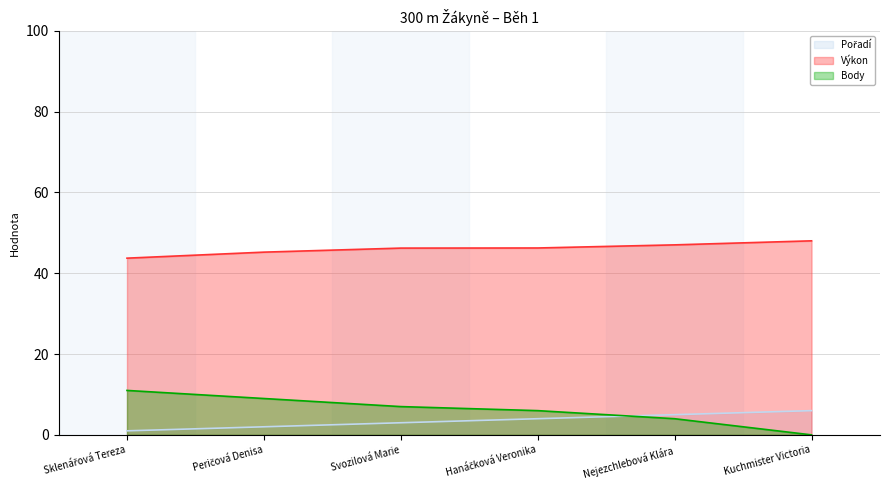

How many series are shown in this chart?

3